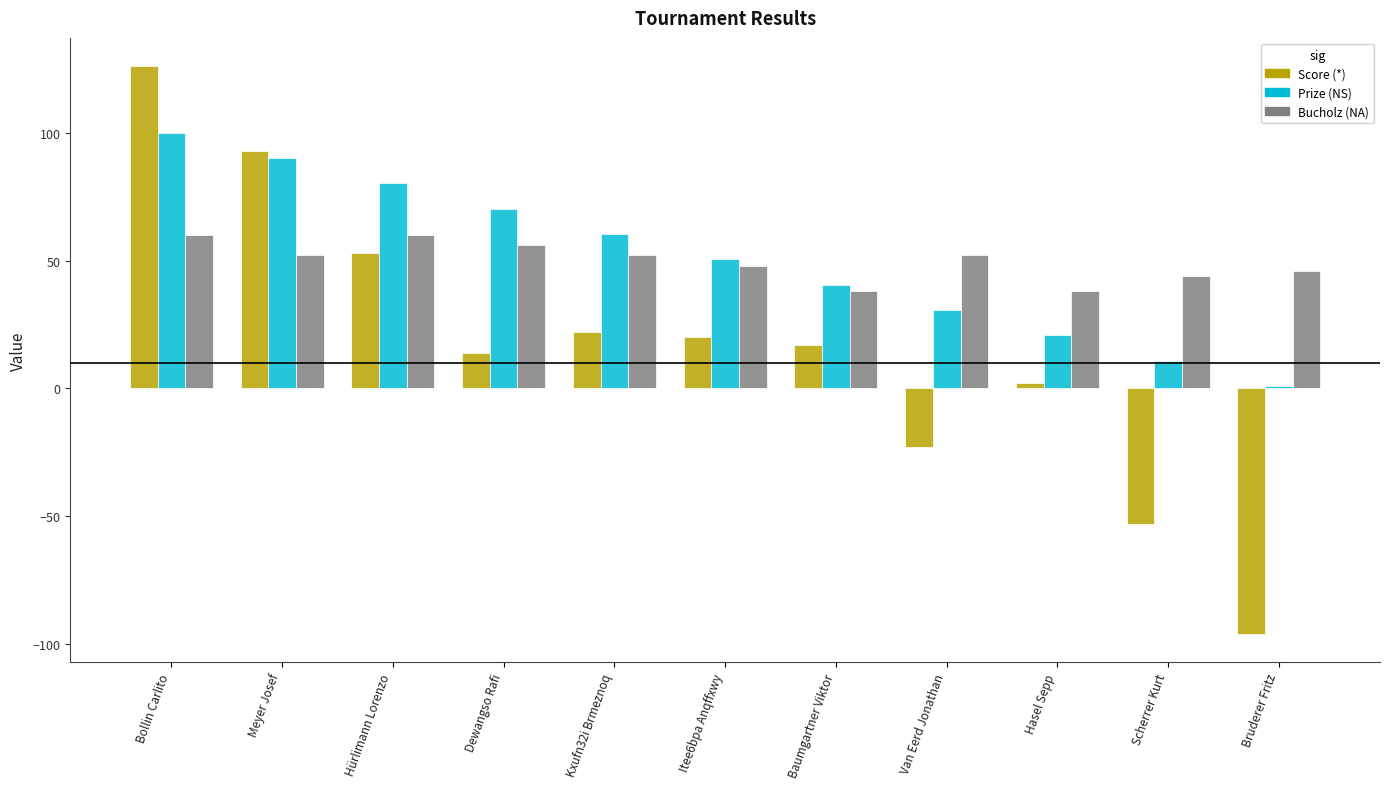

At which category is the sum across all series the highest?

Bollin Carlito